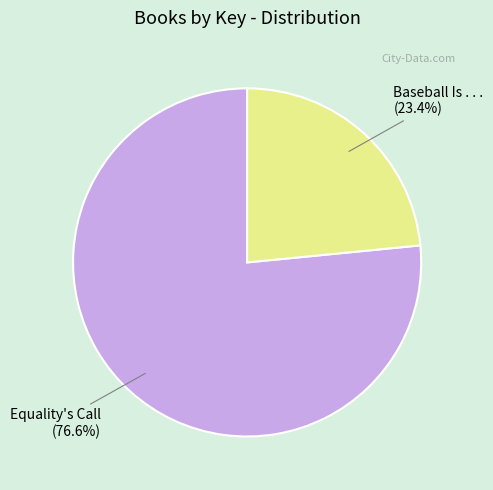

Does any single category account for the majority?

Yes